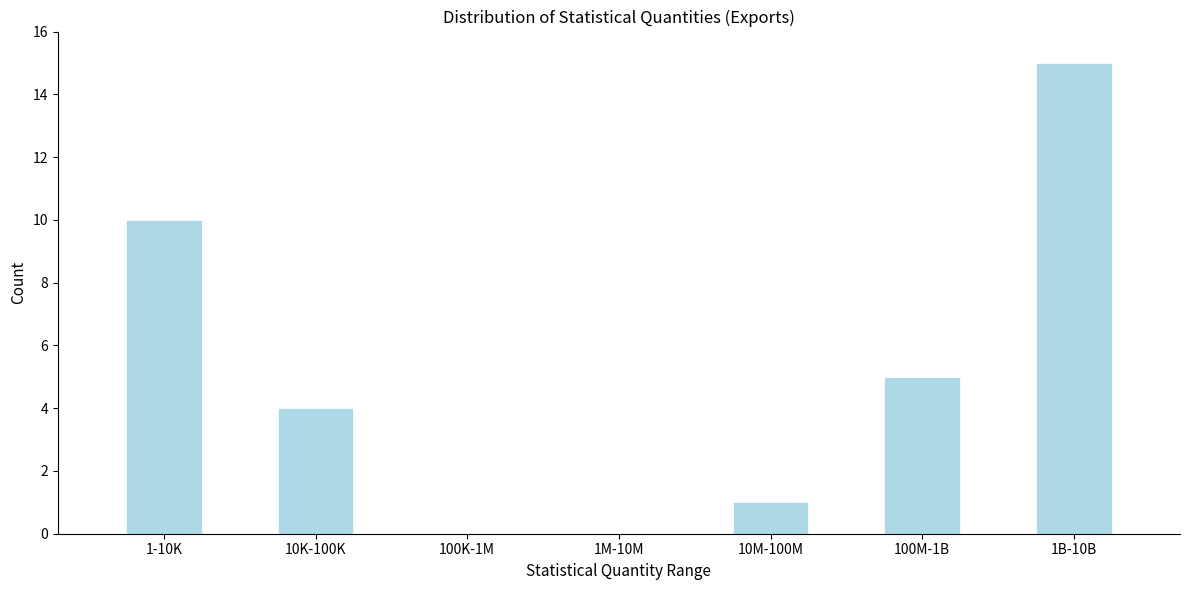

Reading left to right, transcribe all the data shown in this chart.

1-10K=10	10K-100K=4	100K-1M=0	1M-10M=0	10M-100M=1	100M-1B=5	1B-10B=15